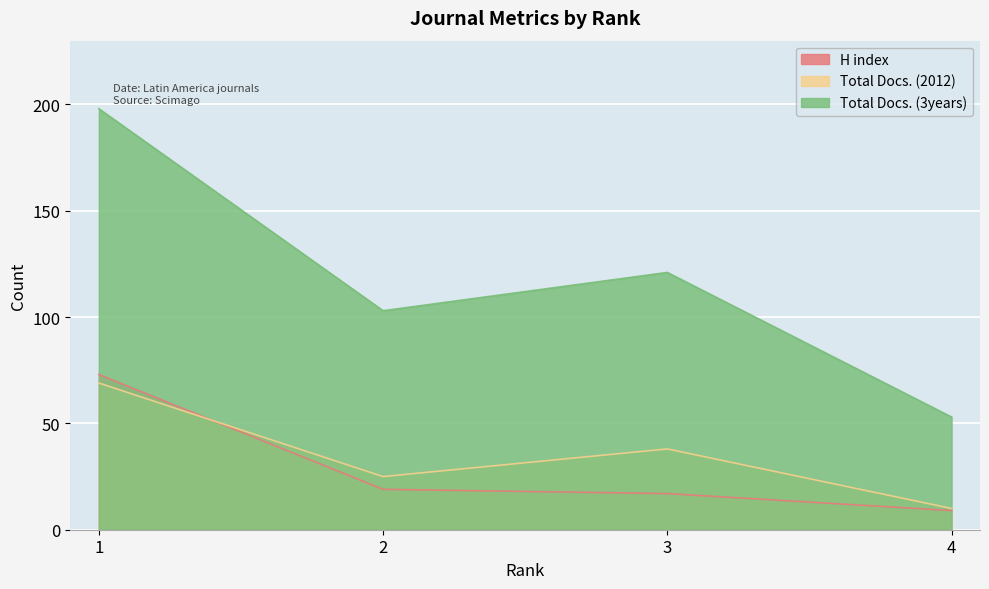

How many Total Docs. (3years) values are between 103 and 198?

3